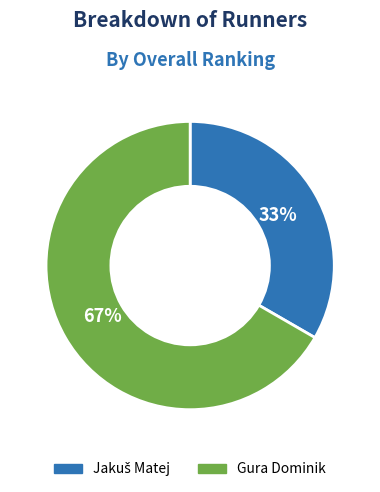

How many slices are in this pie chart?

2